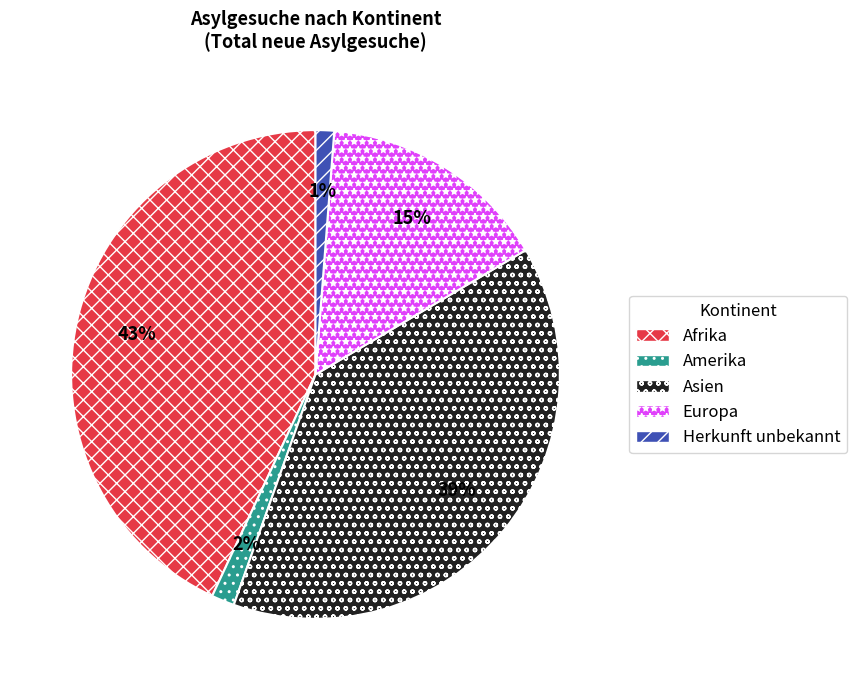

What is the largest slice in the pie chart?

Afrika